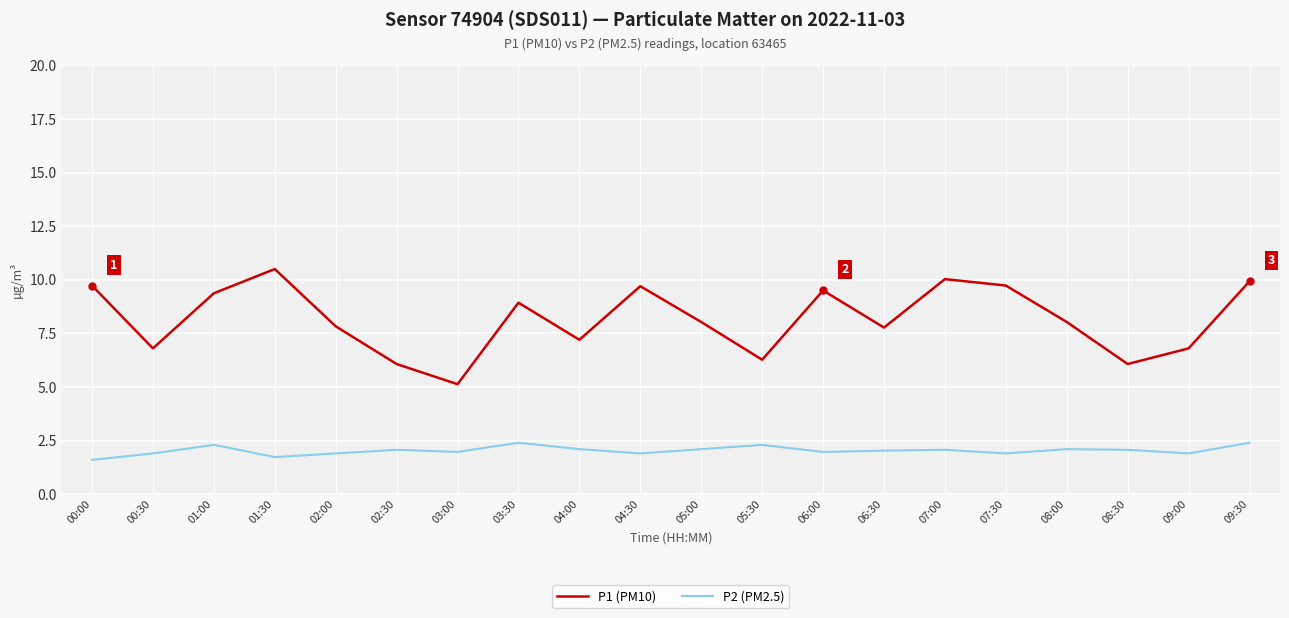

What position from the right is 03:00?

14